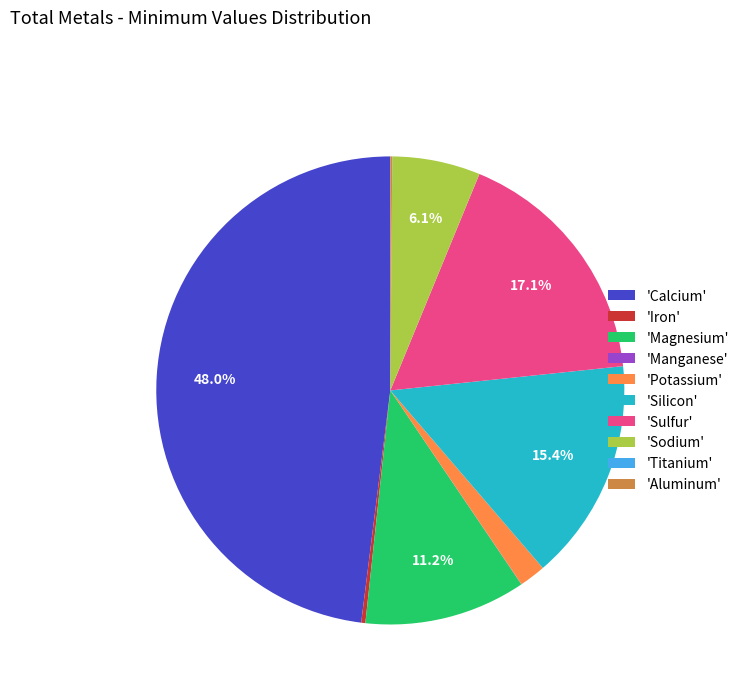

What is the largest slice in the pie chart?

'Calcium'